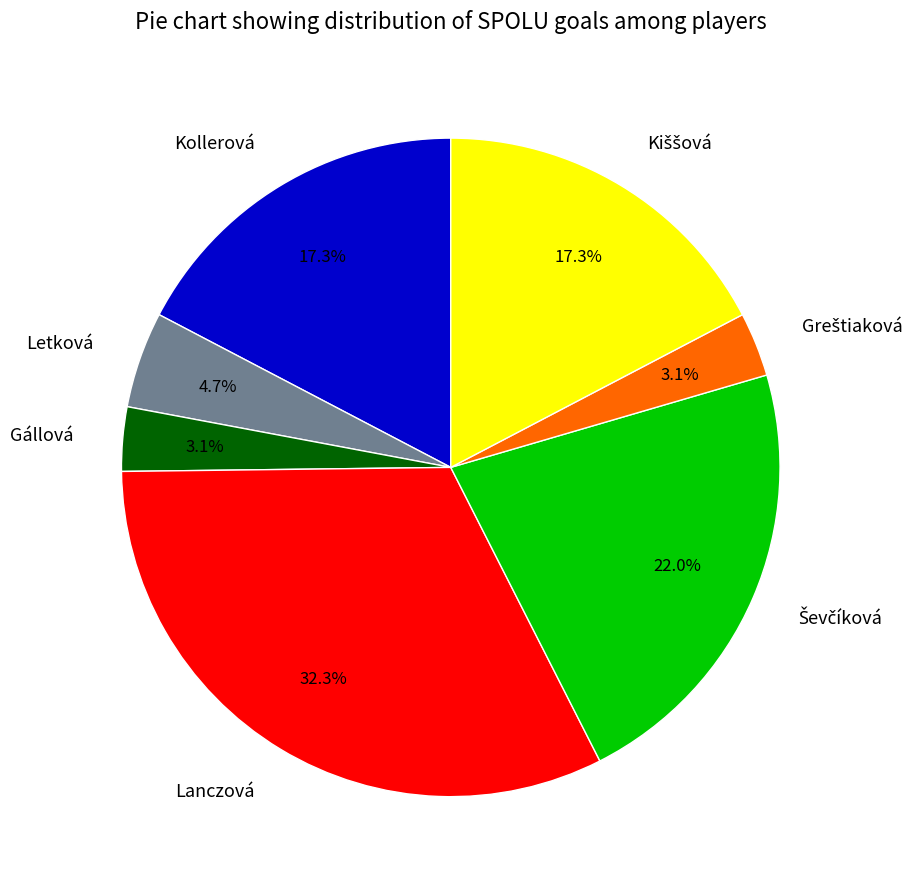

How many segments does this pie chart have?

7